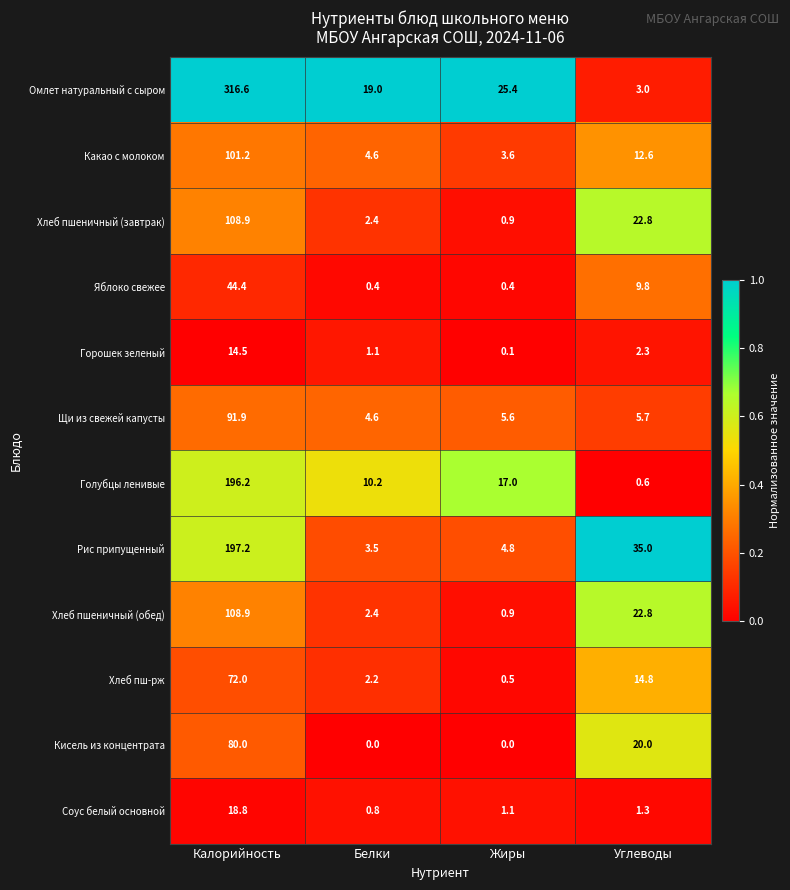

Which category has the highest value across all series?

Калорийность